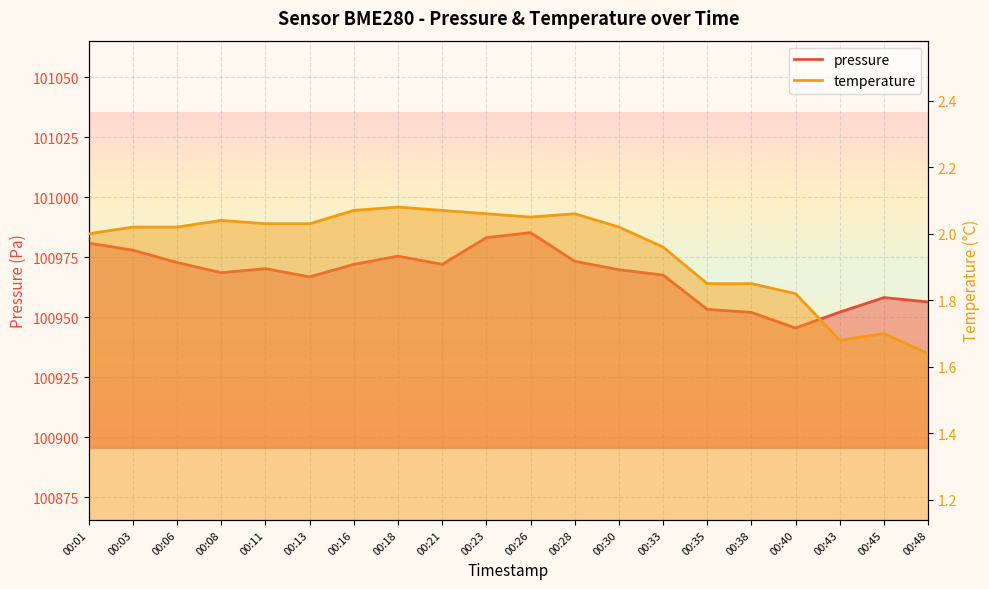

True or false: temperature has more than 1 interior local peaks.

True